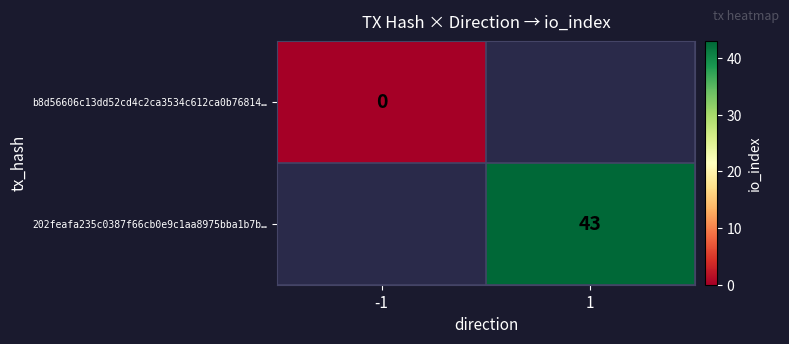

How many categories are shown in the chart?

2